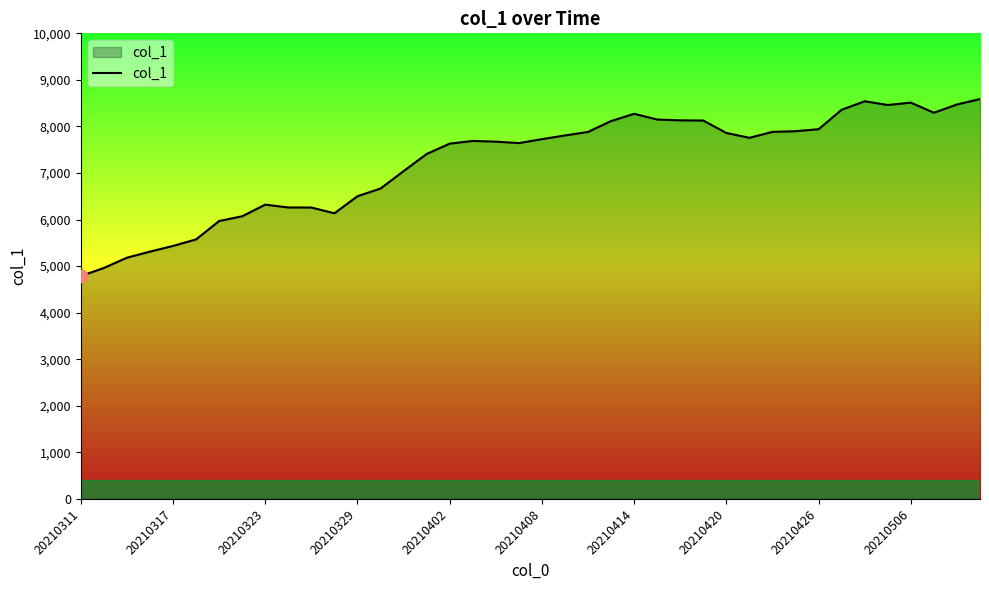

What is the difference between the maximum and minimum values?

3802